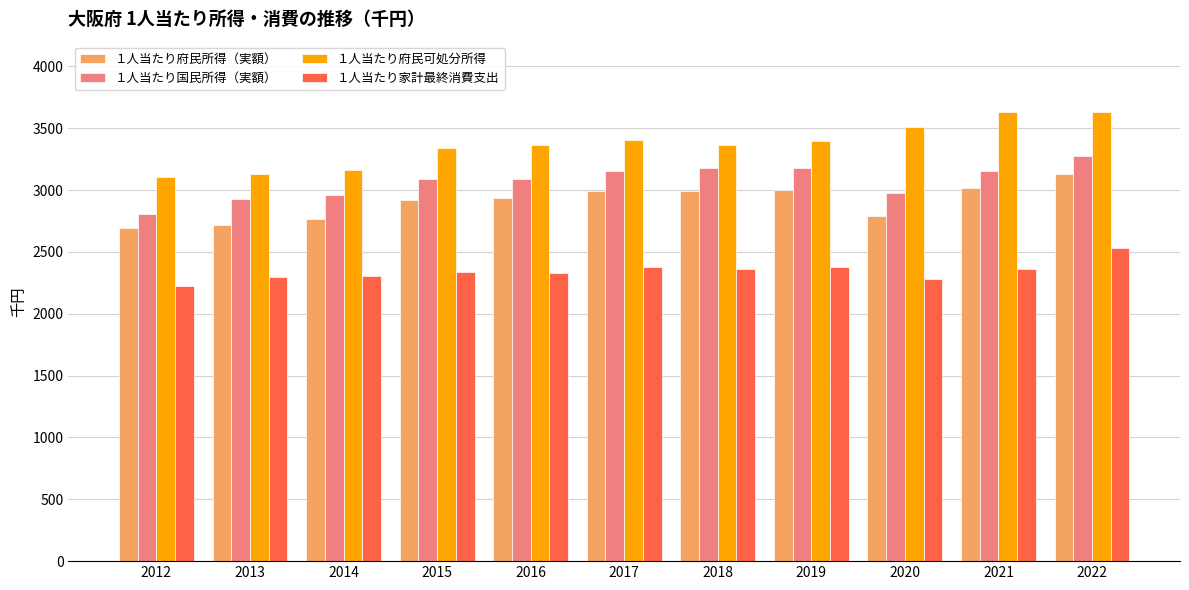

What is the value of the １人当たり家計最終消費支出 bar at the 10th from the left?

2361